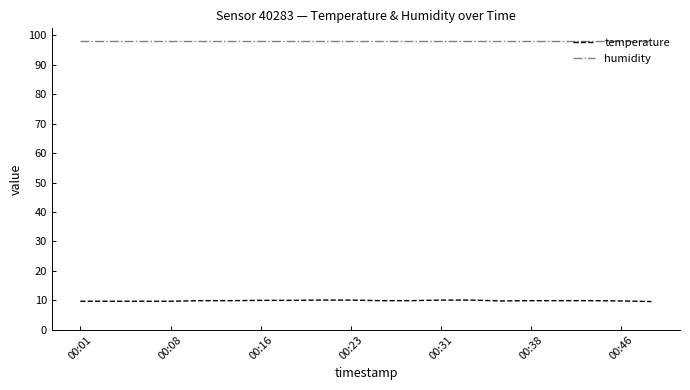

Is this an area chart (filled region under the line)?

No